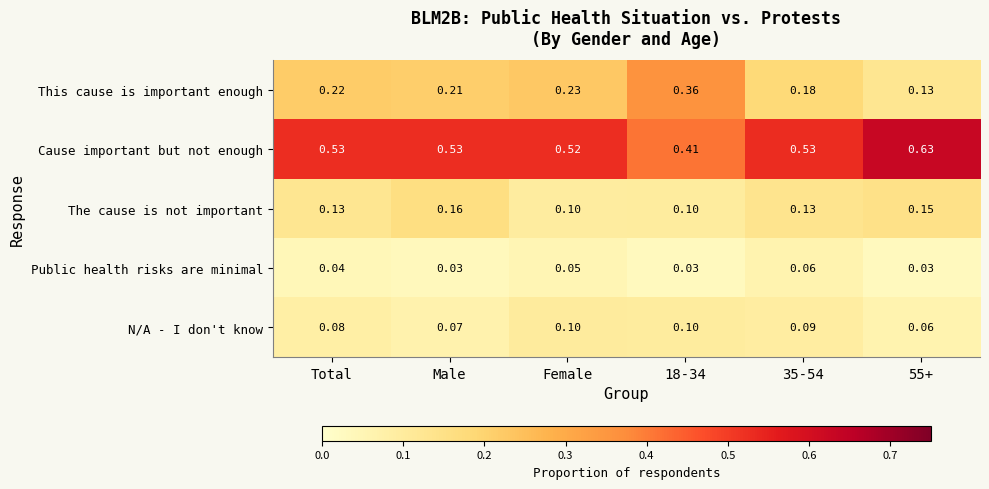

Which series has the largest total across all categories?

Cause important but not enough